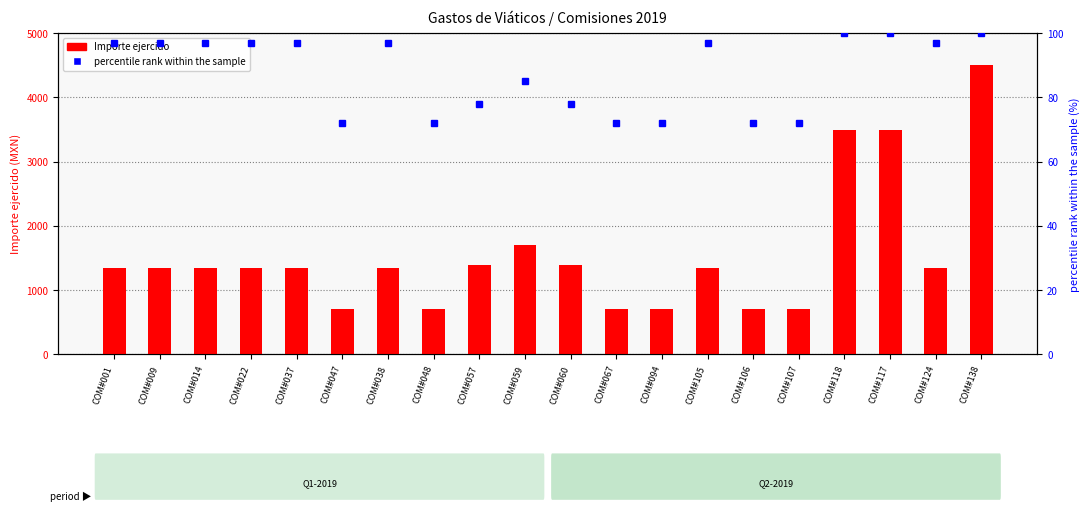

Which category has the lowest value in the percentile rank within the sample series?

COM#047